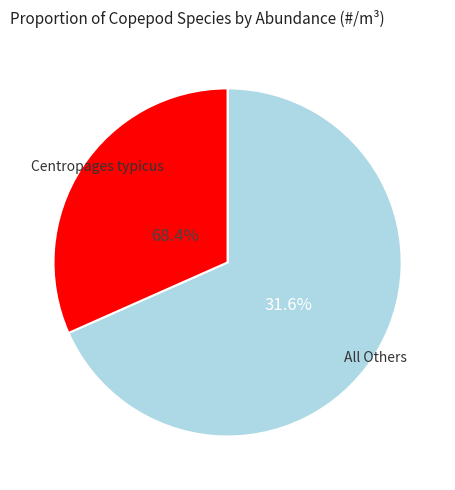

What is the largest slice in the pie chart?

Centropages typicus